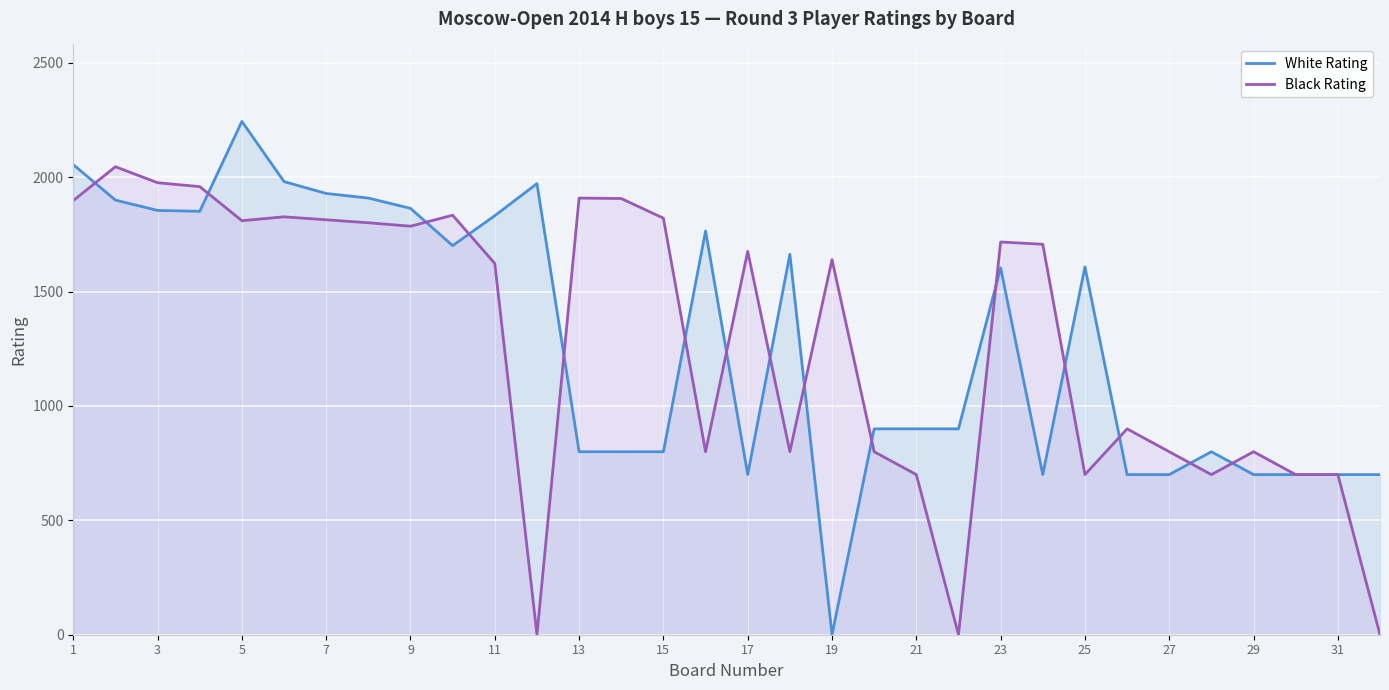

How many values in the Black Rating series are below 1676?

16